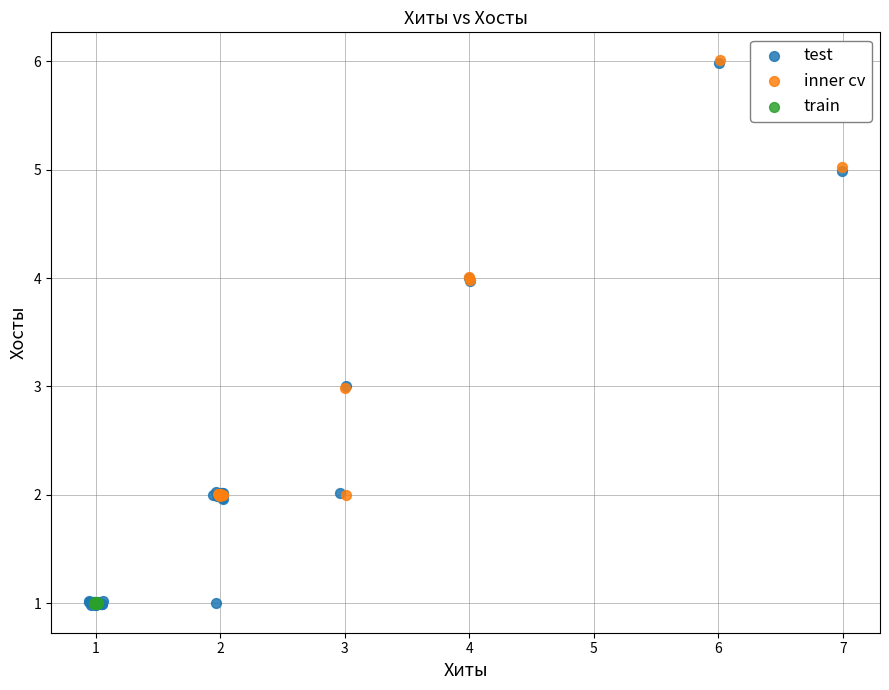

Which series has the largest Y range (max minus min)?

test